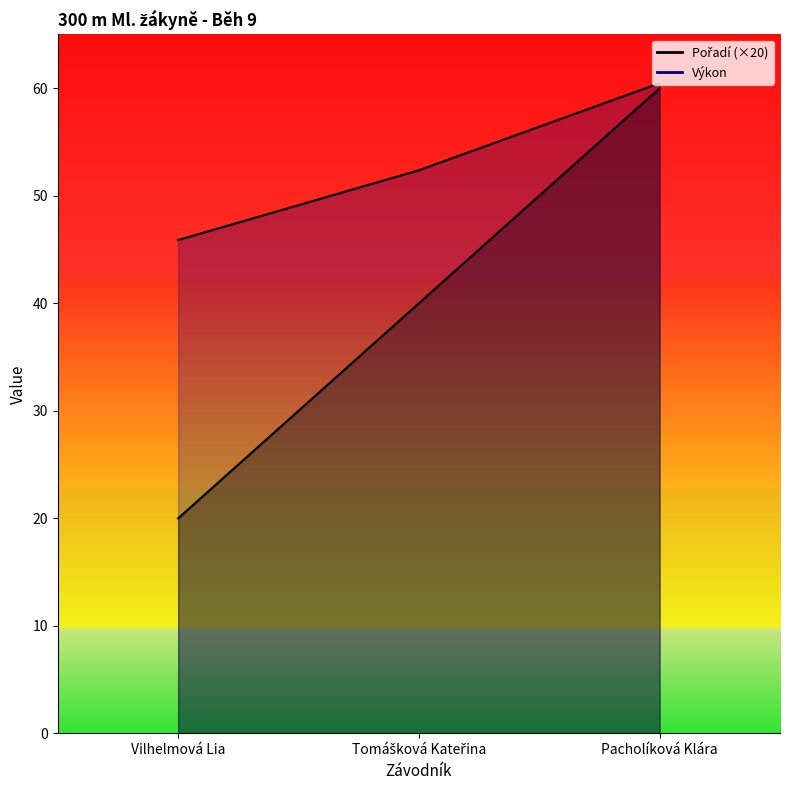

What is the smallest value displayed?

20.0